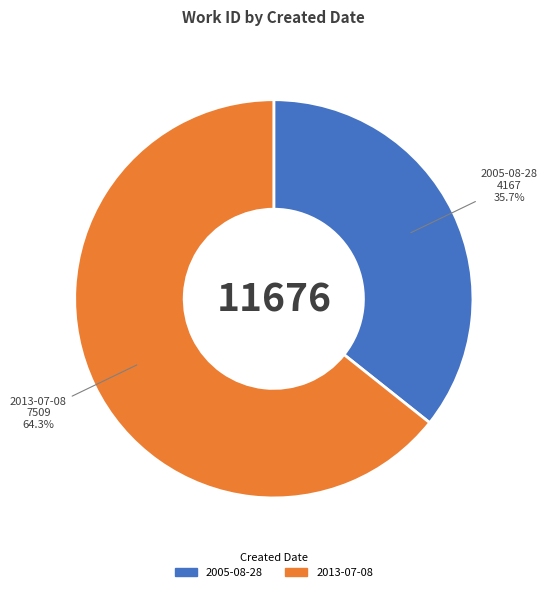

Is the sum of 2013-07-08 and 2005-08-28 greater than half?

Yes